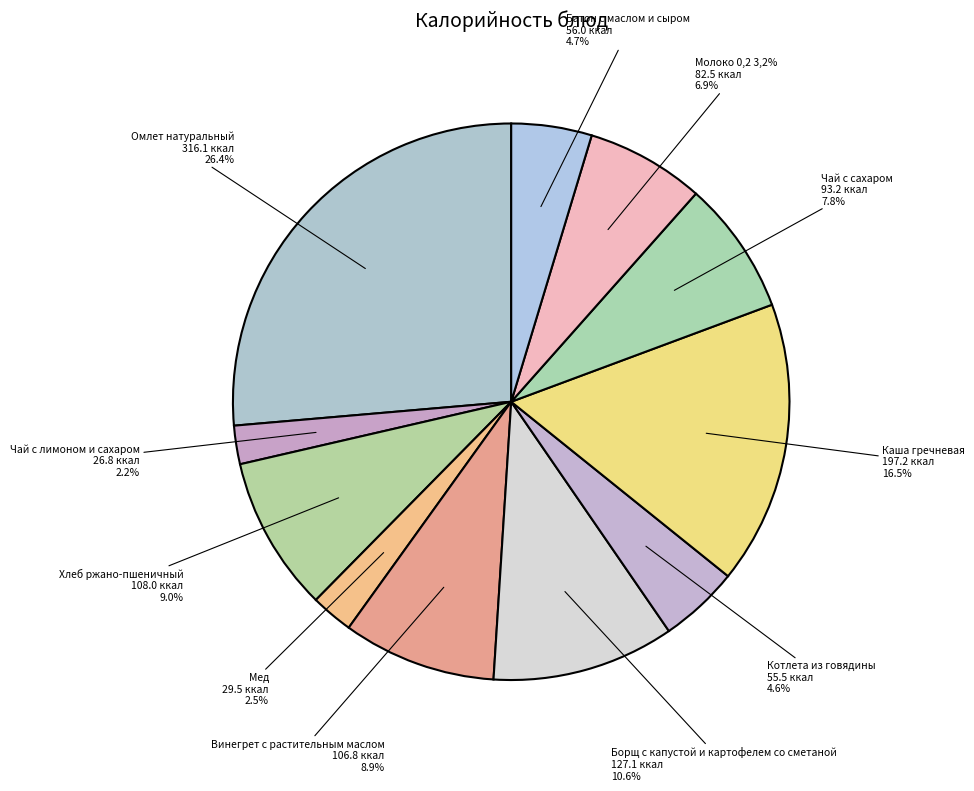

Does any single category account for the majority?

No